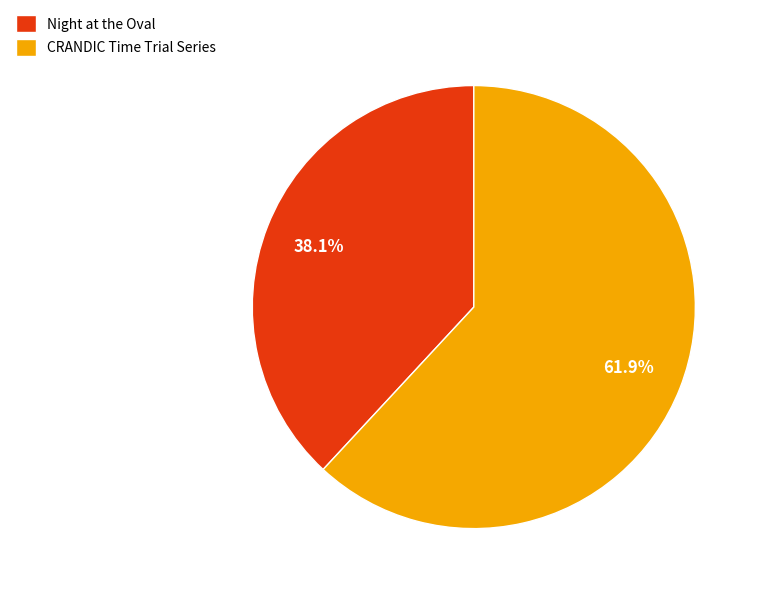

Is the sum of Night at the Oval and CRANDIC Time Trial Series greater than half?

Yes